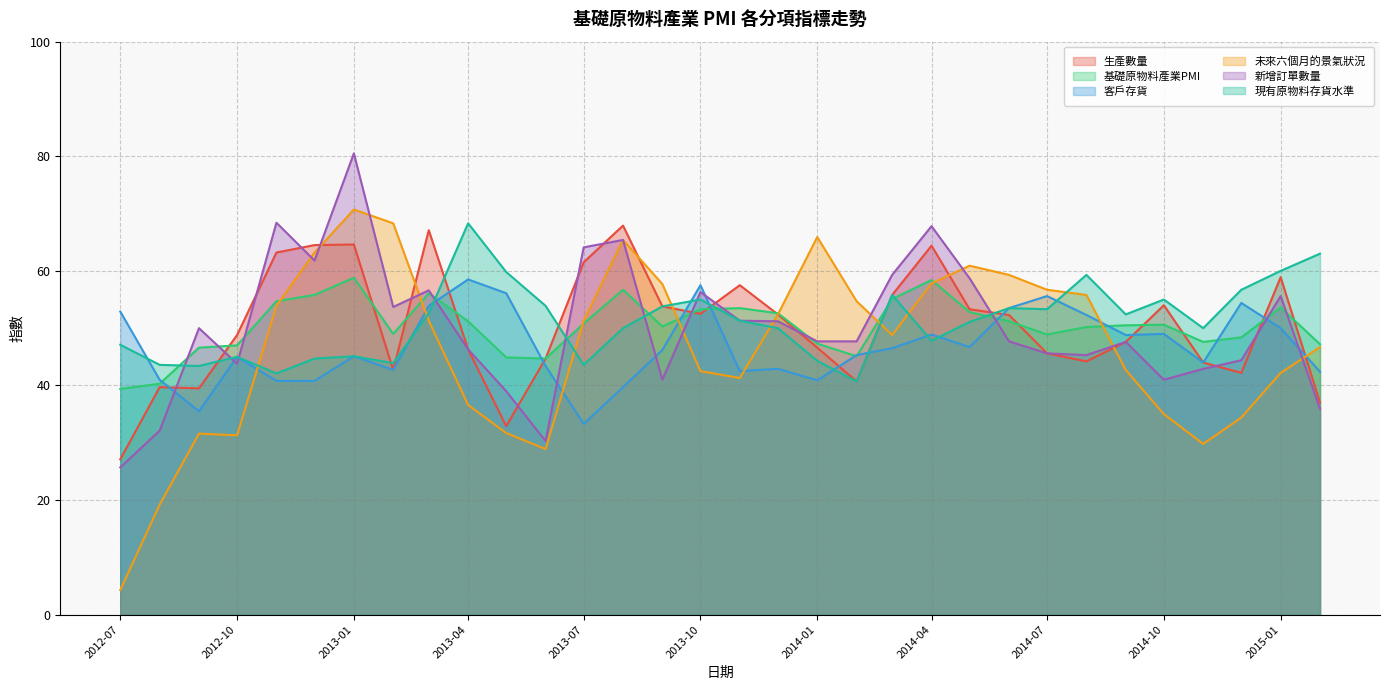

At which label is 現有原物料存貨水準 closest to 54?

2013-06